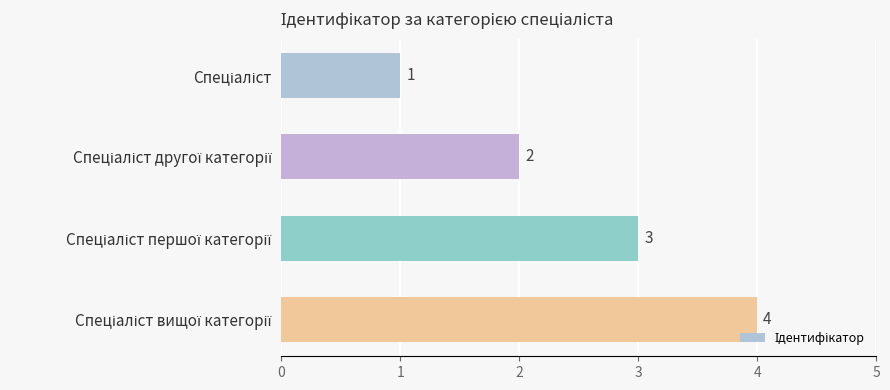

What is the sum of all values?

10